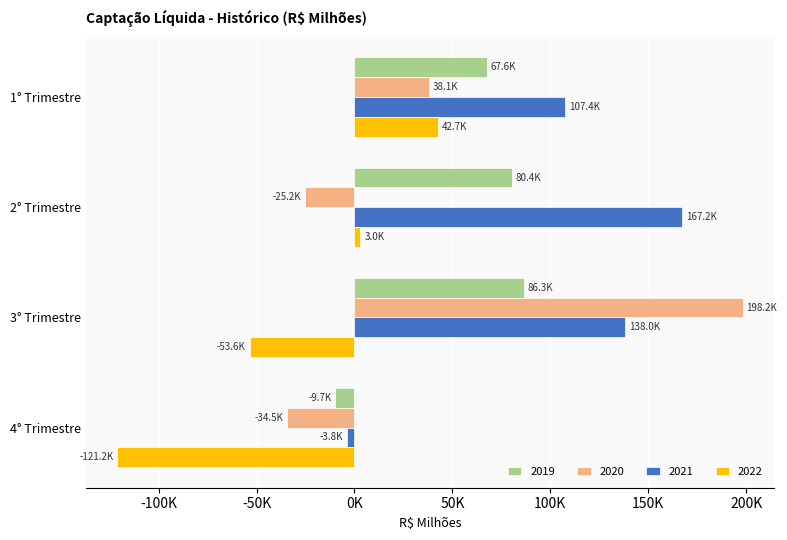

What is the approximate value of 2019 at 3° Trimestre?

86315.2